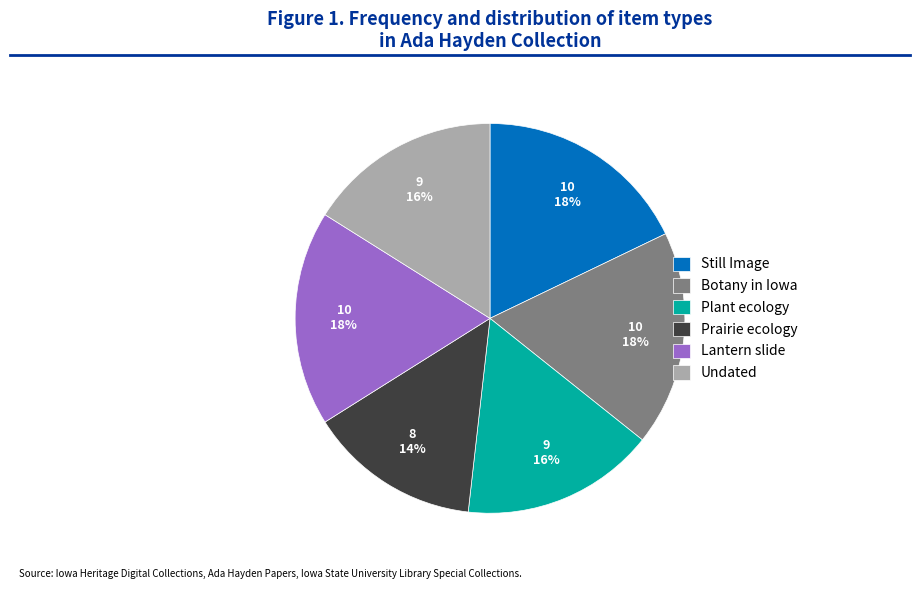

To the nearest percent, what portion does Lantern slide represent?

18%